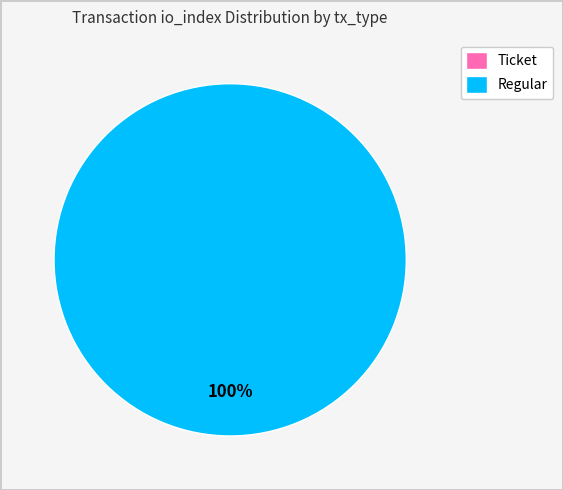

Which category has the smallest portion of the pie?

Ticket